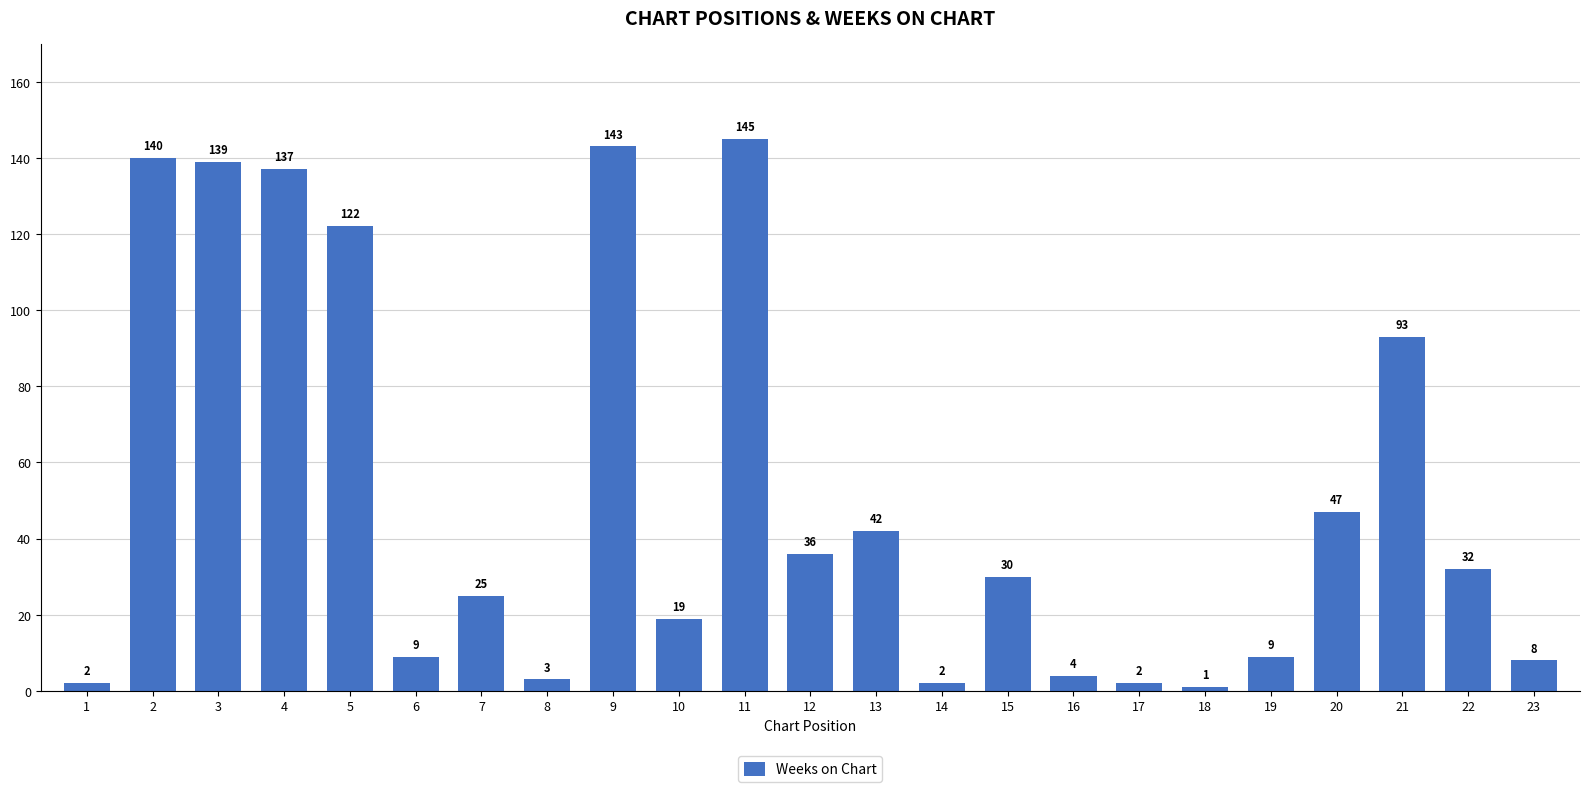

What is the value of the 23rd bar from the left?

8